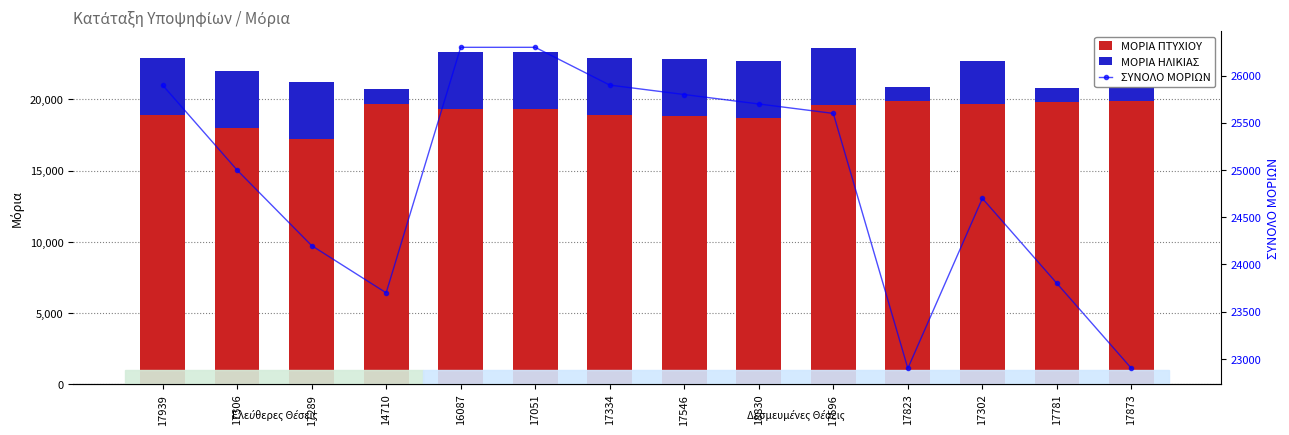

What is the value of the ΜΟΡΙΑ ΗΛΙΚΙΑΣ bar at the 13th from the left?

1000